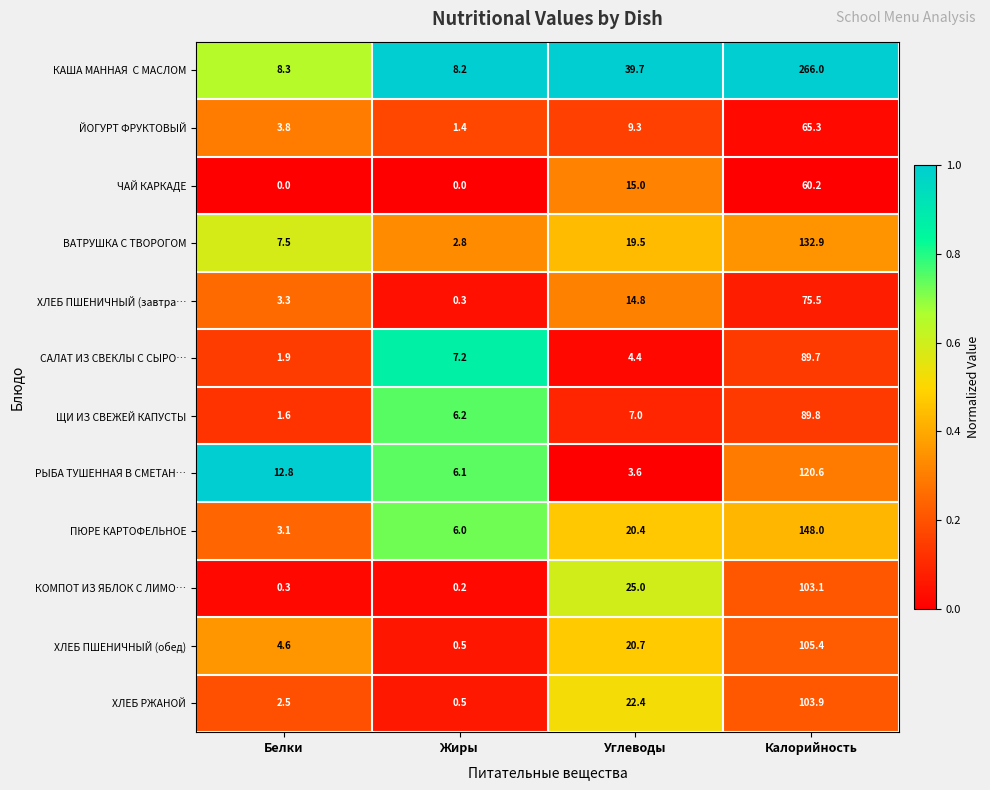

True or false: ЧАЙ КАРКАДЕ has a value of 9.7 at Углеводы.

False